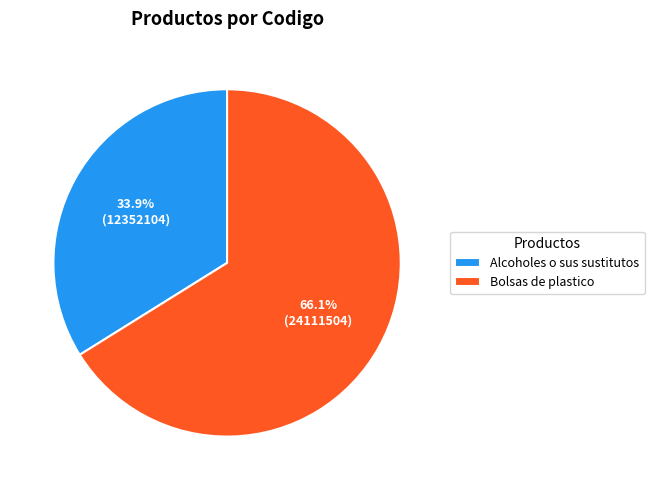

What is the smallest slice in the pie chart?

Alcoholes o sus sustitutos